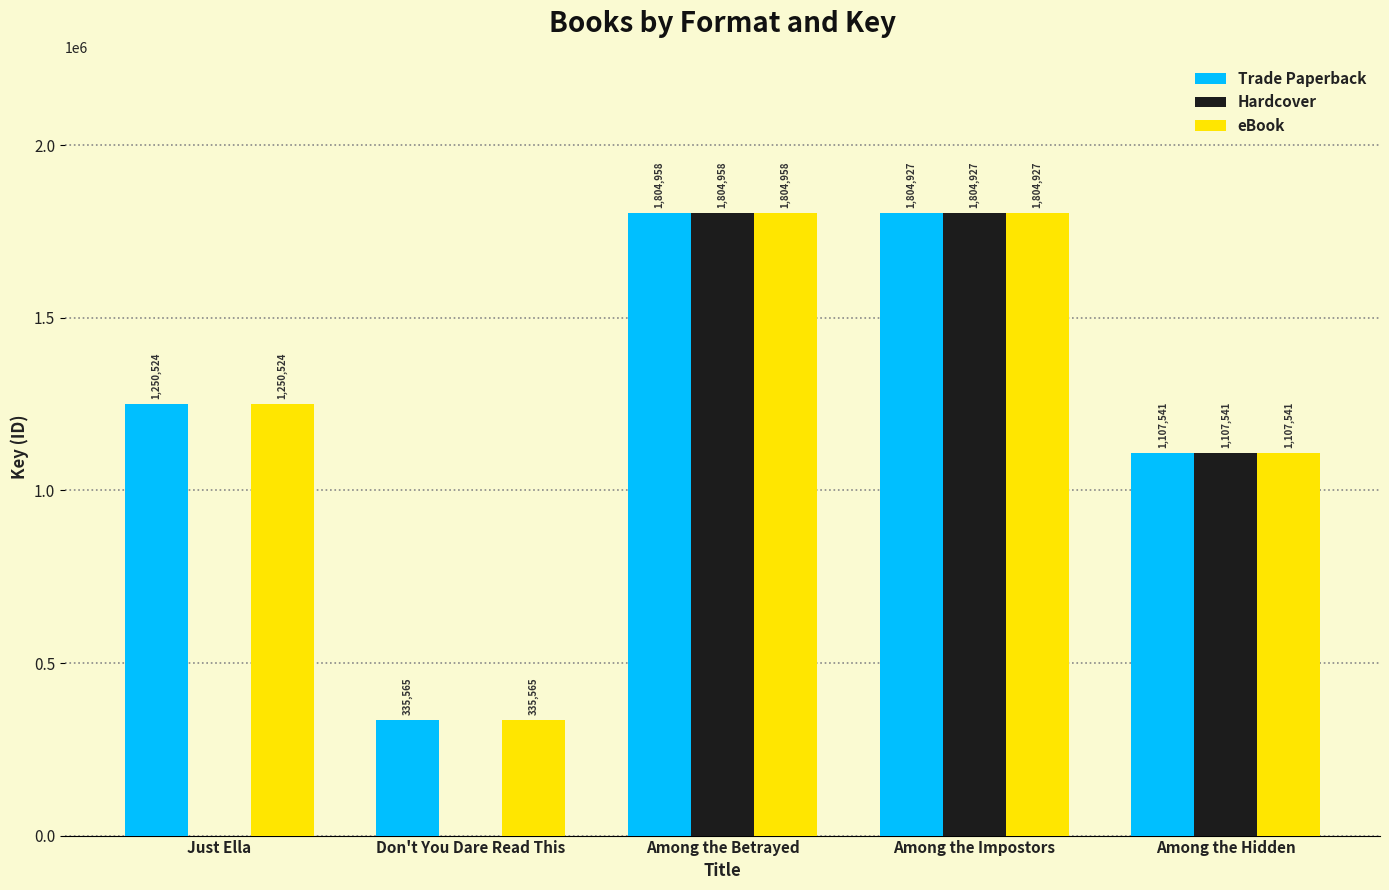

At which category is the sum across all series the highest?

Among the Betrayed